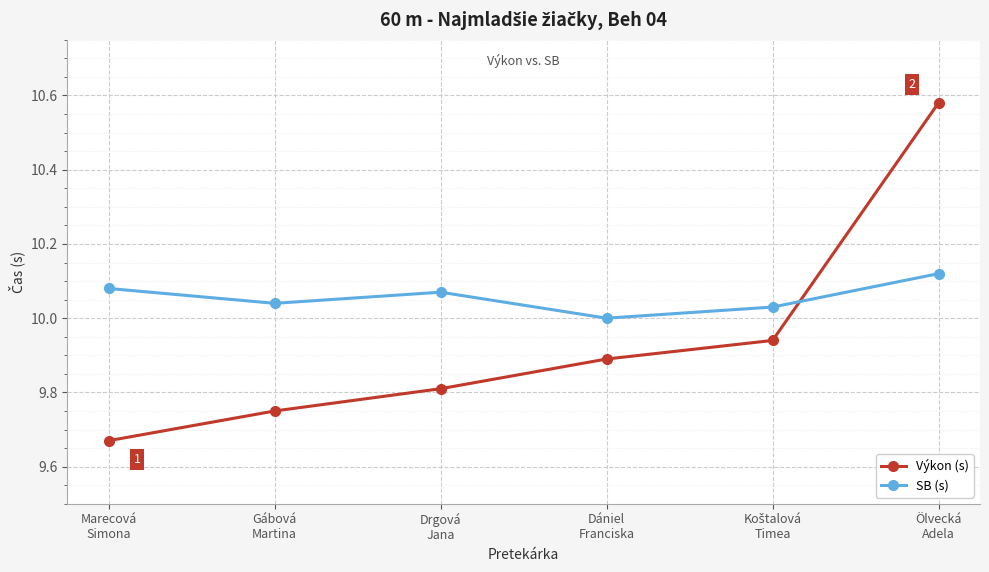

What is the sum of all SB (s) values?

60.3